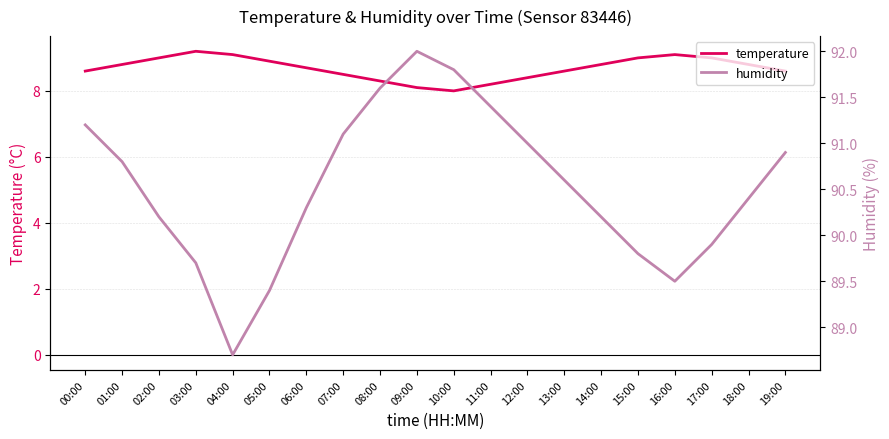

What is the value of the temperature point at the 13th from the left?

8.4